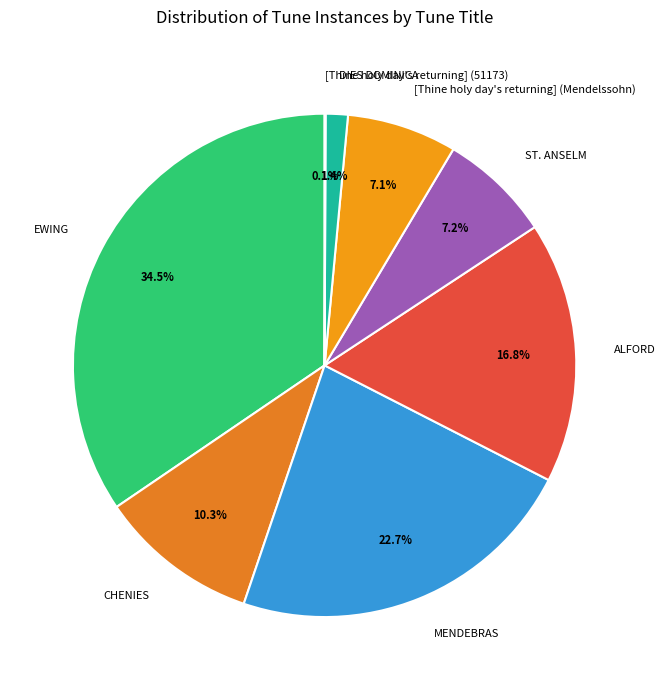

Approximately how many times larger is the value at ALFORD compared to CHENIES?

1.6